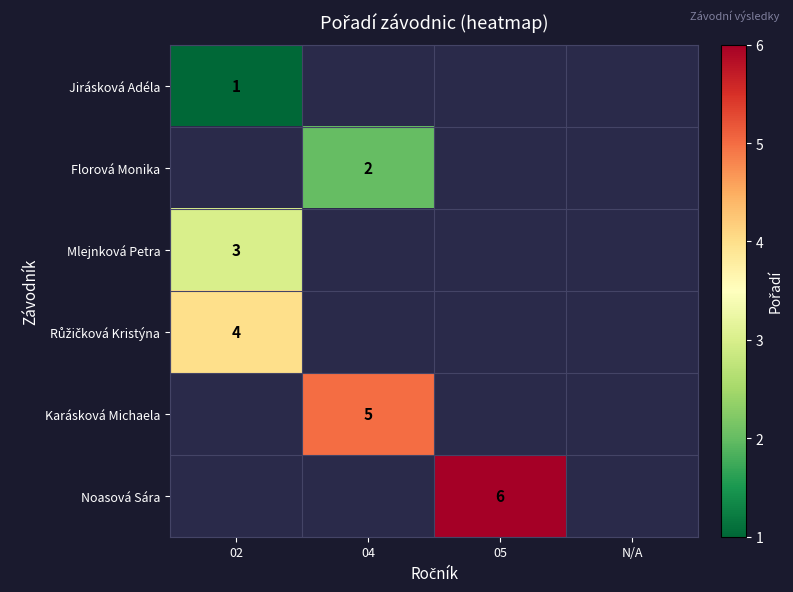

The Karásková Michaela series shows 7 at 04. True or false?

False